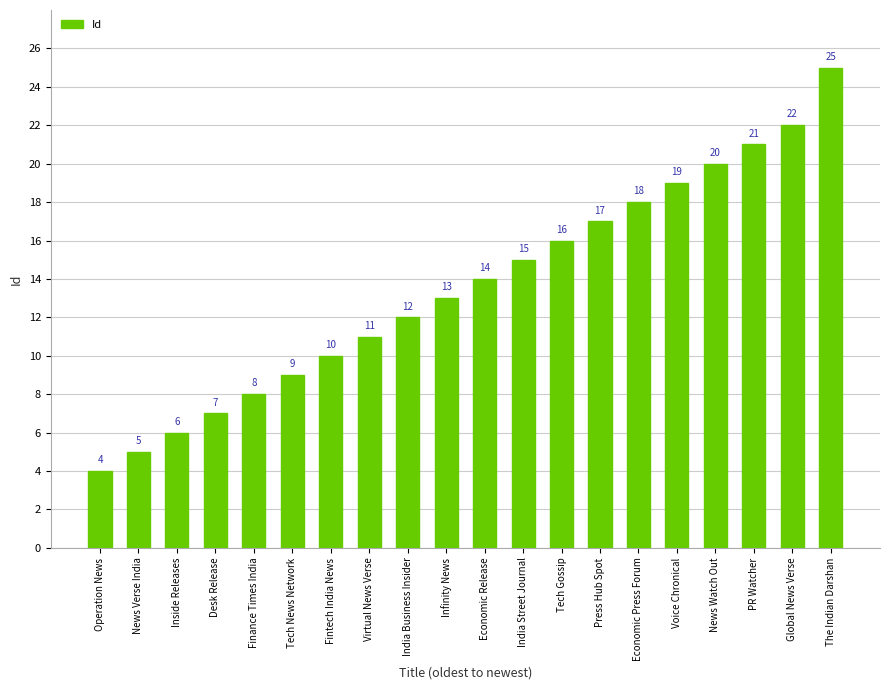

Reading right to left, list all the values displayed in this chart.

25	22	21	20	19	18	17	16	15	14	13	12	11	10	9	8	7	6	5	4